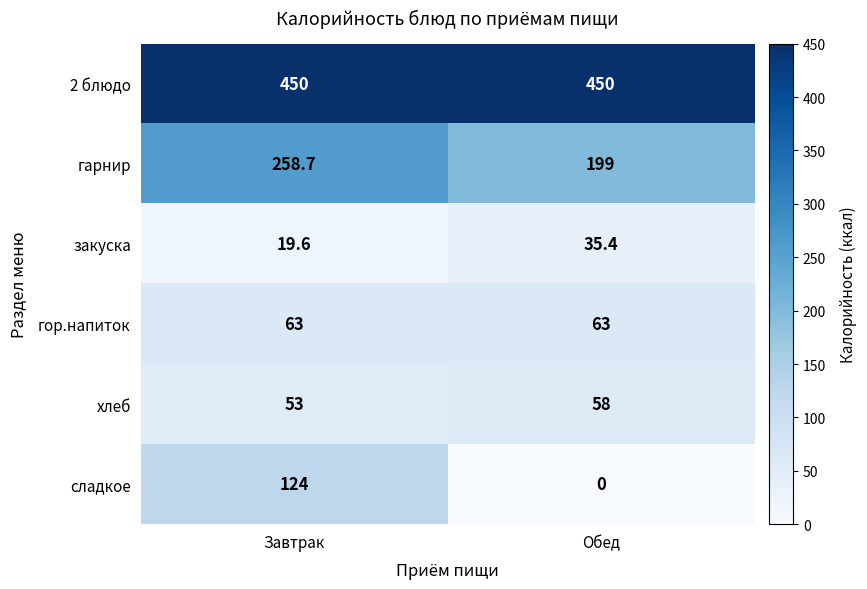

At which category is the sum across all series the highest?

Завтрак